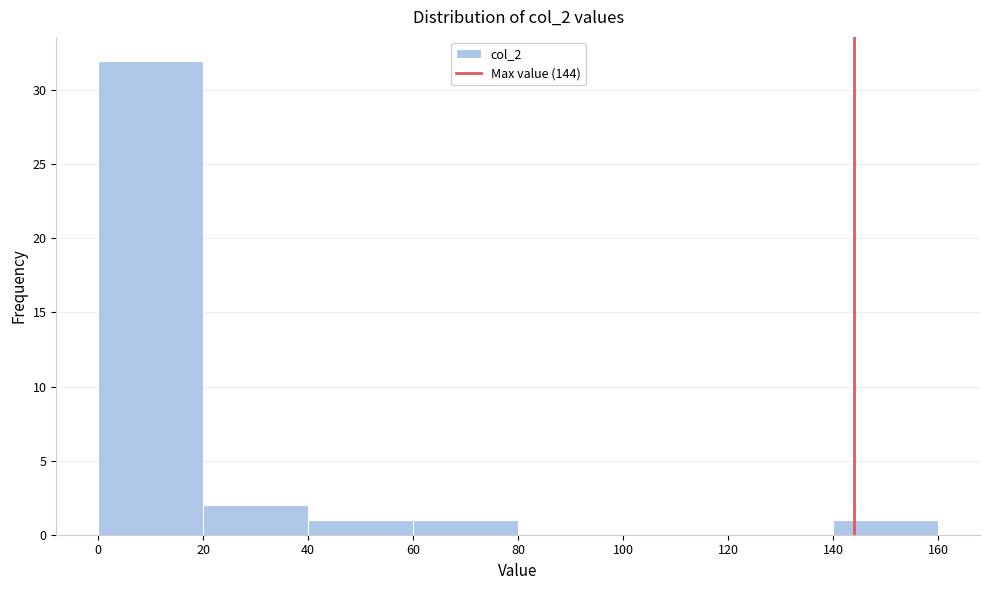

Reading left to right, list every bar in this chart as the range it spans on the x-axis followed by its height. The values are not printed on the chart, so give them approximately, as read against the axis.

0 to 20: 32
20 to 40: 2
40 to 60: 1
60 to 80: 1
80 to 100: 0
100 to 120: 0
120 to 140: 0
140 to 160: 1